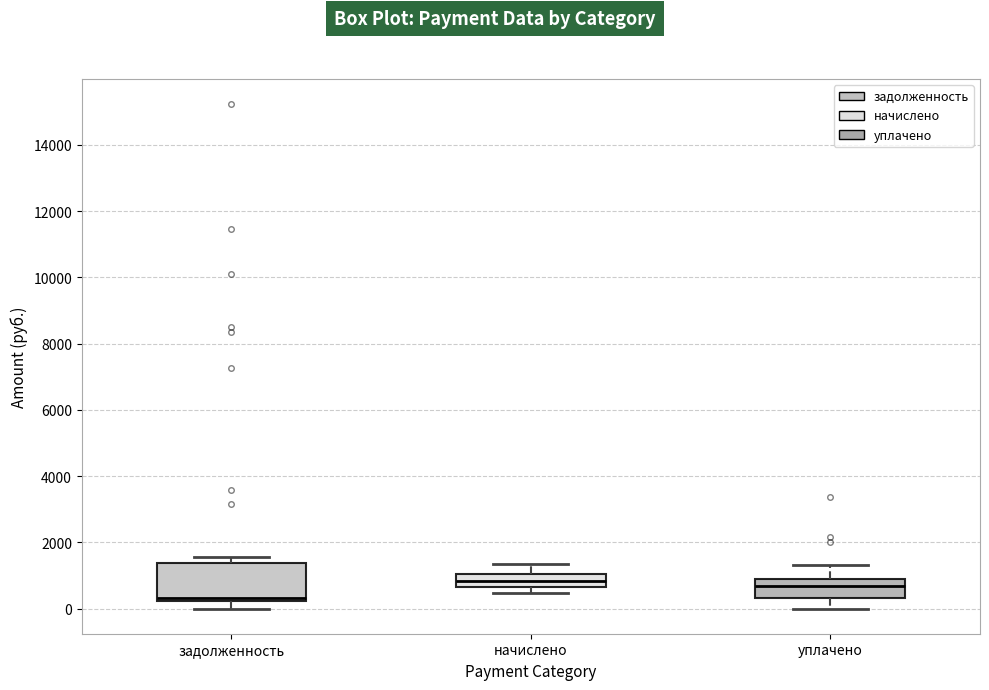

Where does the upper whisker of the box for начислено end on the y-axis? The values are not printed on the chart, so give them approximately, as read against the axis.

1400